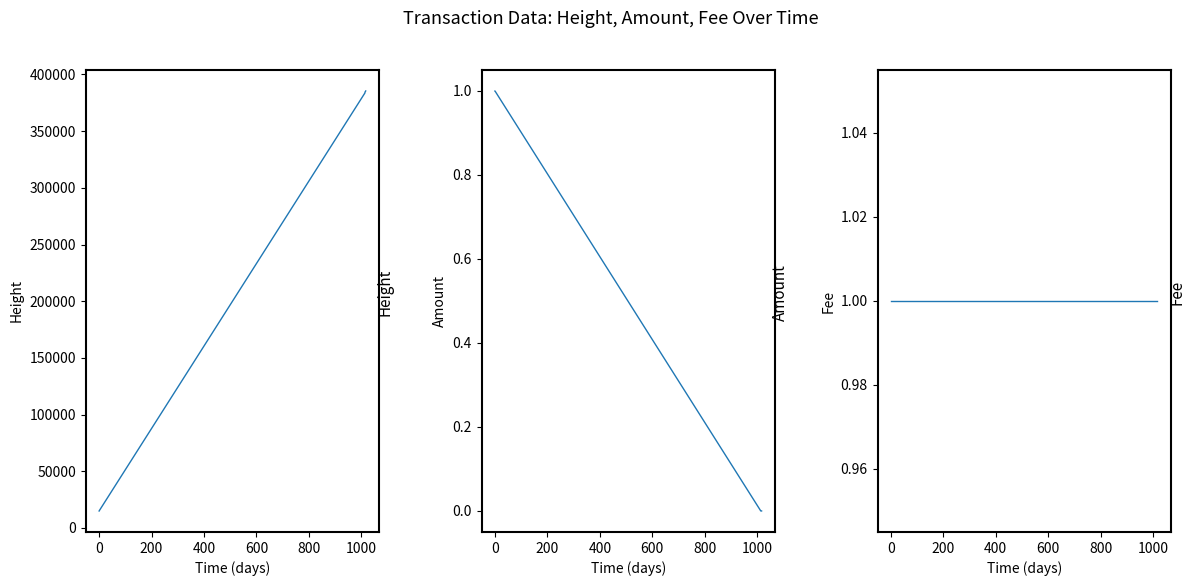

What is the difference between the maximum and minimum values in the Amount series?

1